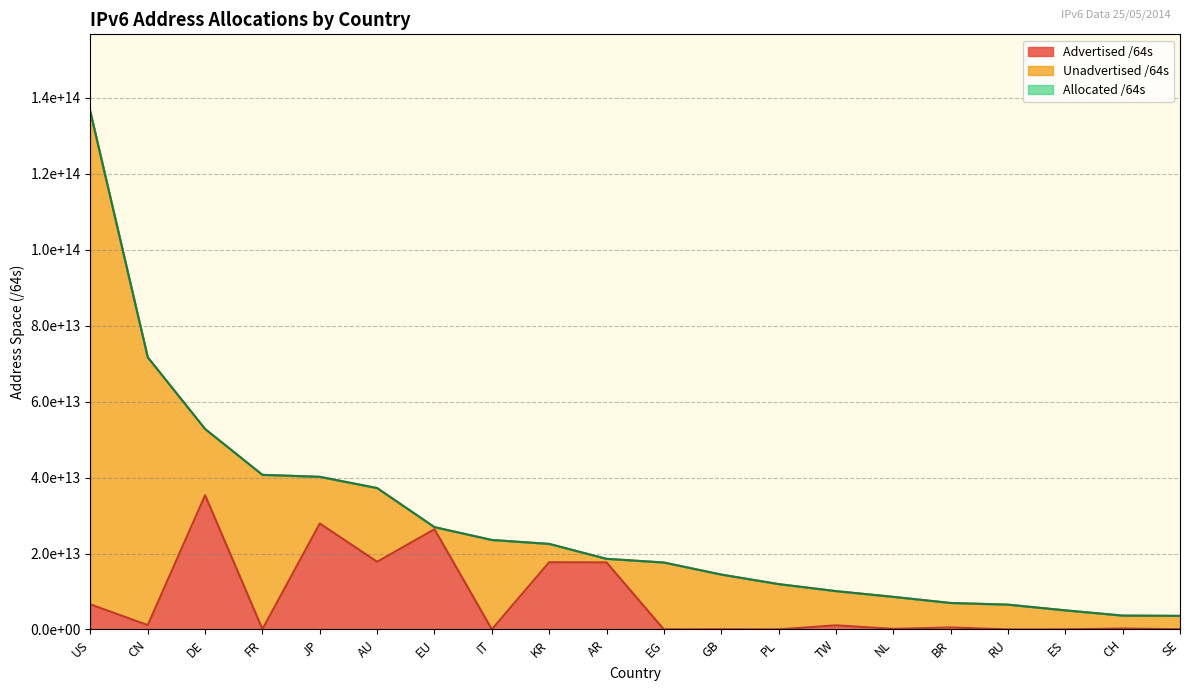

At which label is the value closest to 69945641336832?

CN